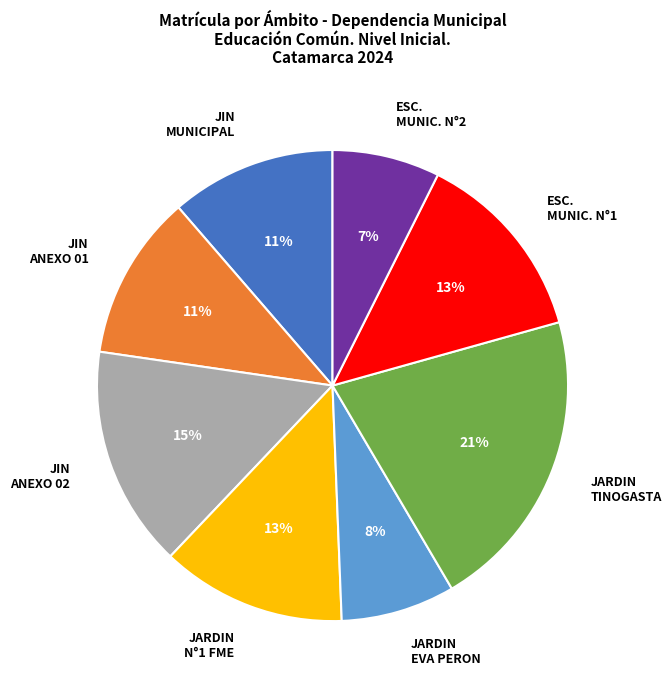

Do JIN ANEXO 01 and JIN MUNICIPAL together represent more than half of the pie?

No